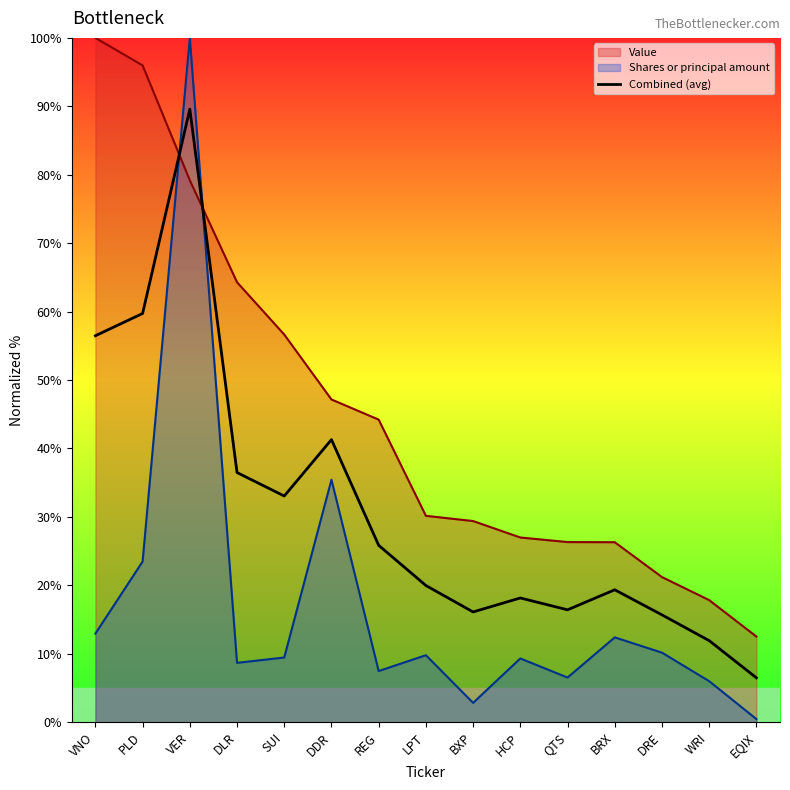

What is the difference between the values at BRX and DDR?

21.9